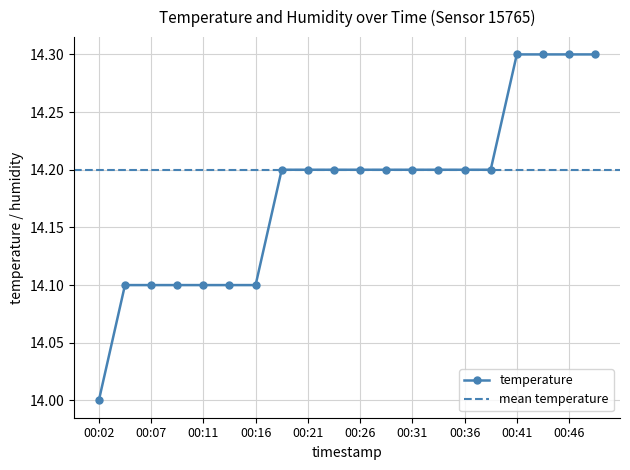

True or false: temperature has a value of 5.7 at 00:46.

False